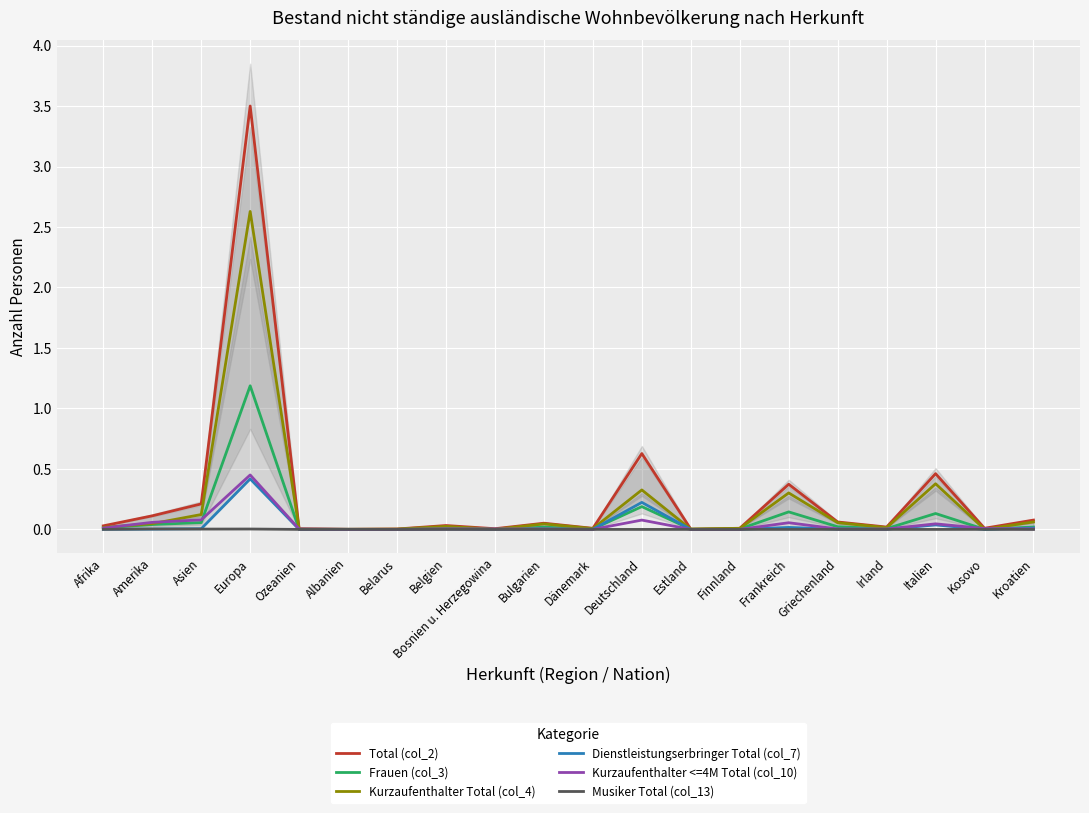

The value of Total (col_2) at Deutschland is 0.6. True or false?

True